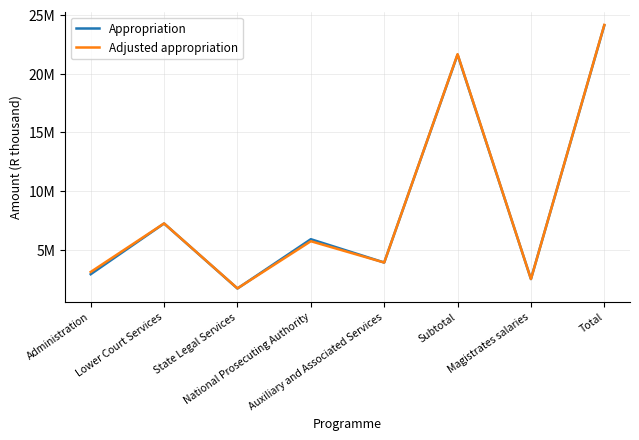

Does the chart display data point markers on the line(s)?

No